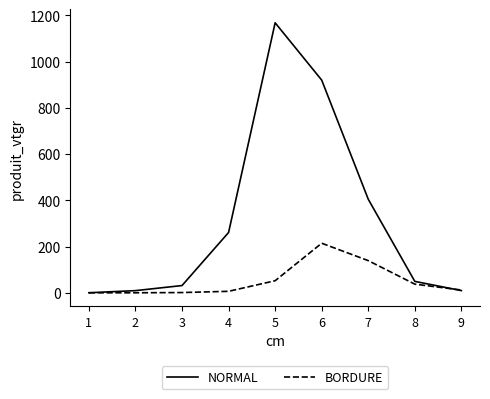

What are all the series names shown in the legend?

NORMAL, BORDURE